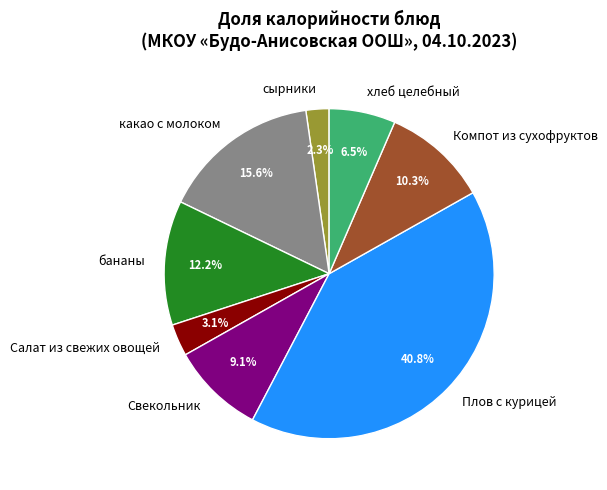

Which category has the smallest portion of the pie?

сырники